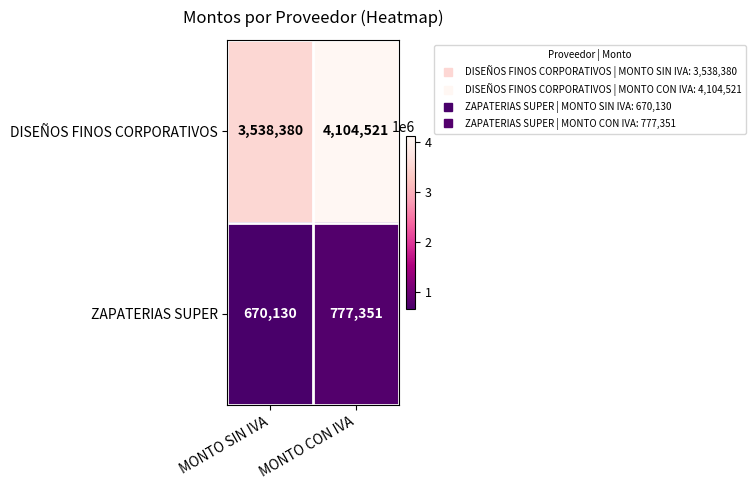

What is the difference between the maximum and minimum values in the DISEÑOS FINOS CORPORATIVOS series?

566141